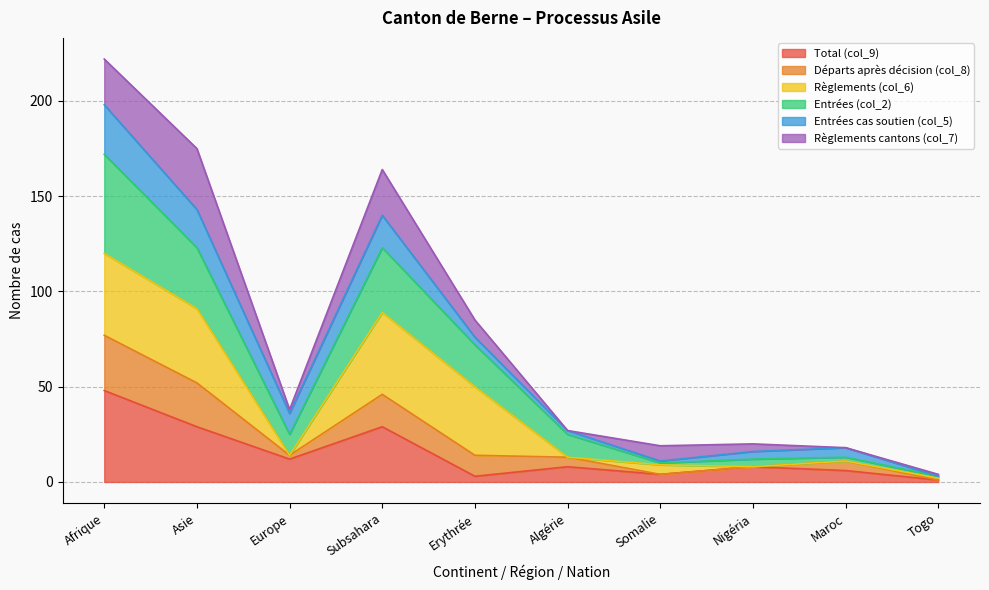

What are all the series names shown in the legend?

Total (col_9), Départs après décision (col_8), Règlements (col_6), Entrées (col_2), Entrées cas soutien (col_5), Règlements cantons (col_7)